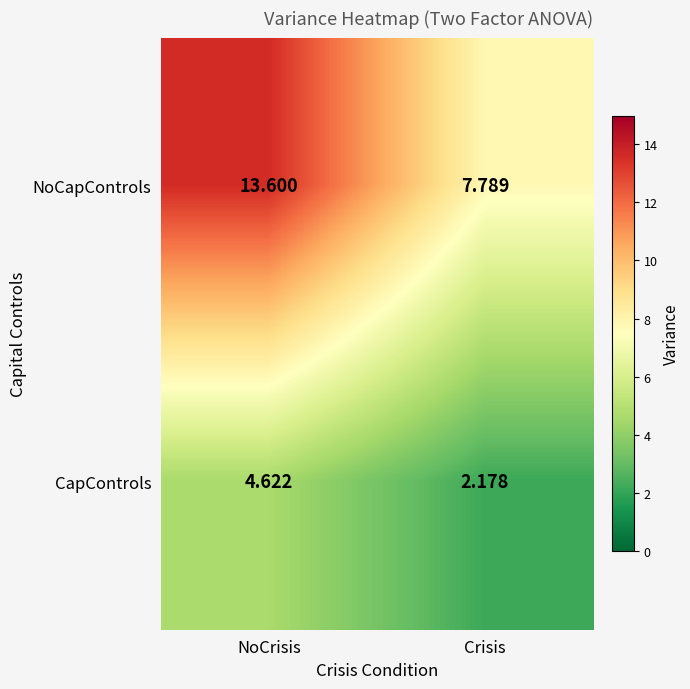

Is the value of NoCapControls at NoCrisis greater than the value of CapControls at NoCrisis?

Yes